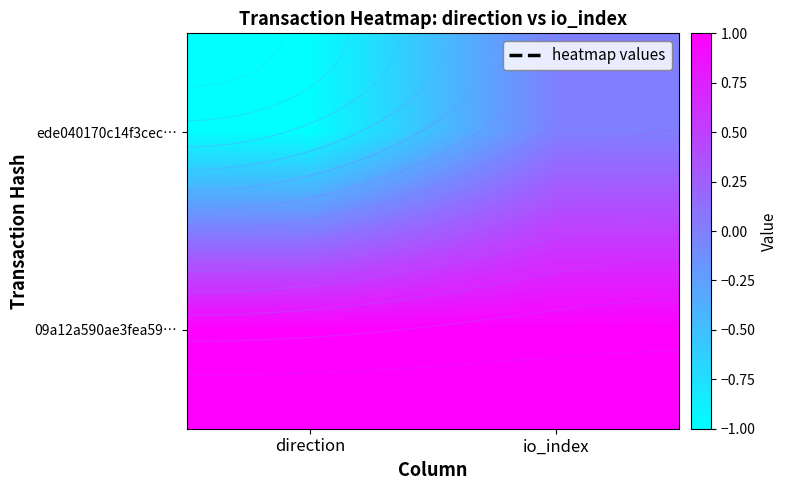

Which series has the largest total across all categories?

09a12a590ae3fea59…